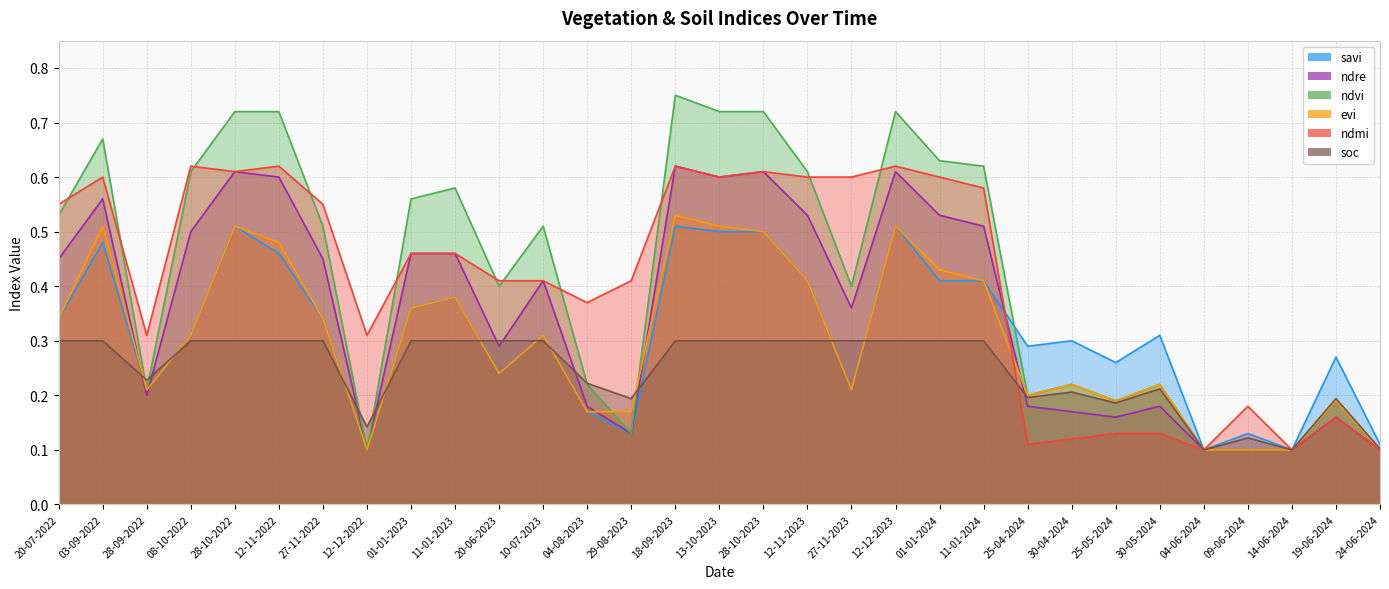

At which label is savi closest to 0?

12-12-2022